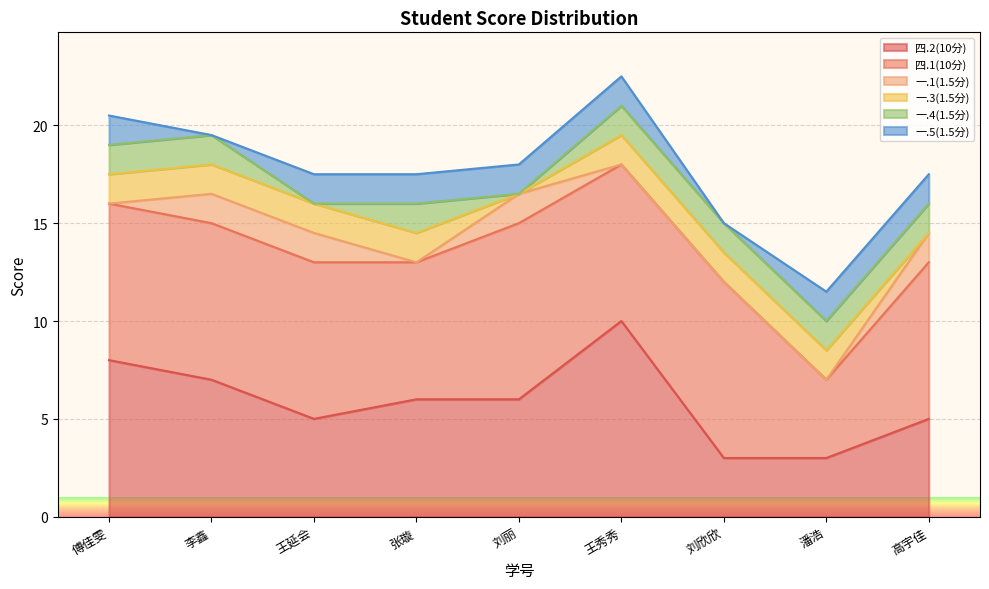

Reading right to left, extract all data points from this chart.

四.2(10分): 5.0	3.0	3.0	10.0	6.0	6.0	5.0	7.0	8.0
四.1(10分): 8.0	4.0	9.0	8.0	9.0	7.0	8.0	8.0	8.0
一.1(1.5分): 1.5	0.0	0.0	0.0	1.5	0.0	1.5	1.5	0.0
一.3(1.5分): 0.0	1.5	1.5	1.5	0.0	1.5	1.5	1.5	1.5
一.4(1.5分): 1.5	1.5	1.5	1.5	0.0	1.5	0.0	1.5	1.5
一.5(1.5分): 1.5	1.5	0.0	1.5	1.5	1.5	1.5	0.0	1.5